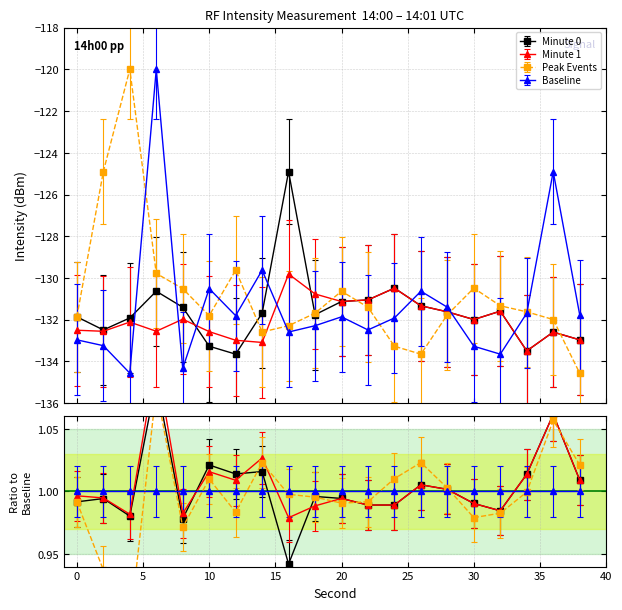

List the labels in order of Minute 1 value, largest first.

16, 24, 18, 22, 20, 26, 32, 28, 8, 30, 4, 0, 6, 2, 10, 36, 38, 12, 14, 34